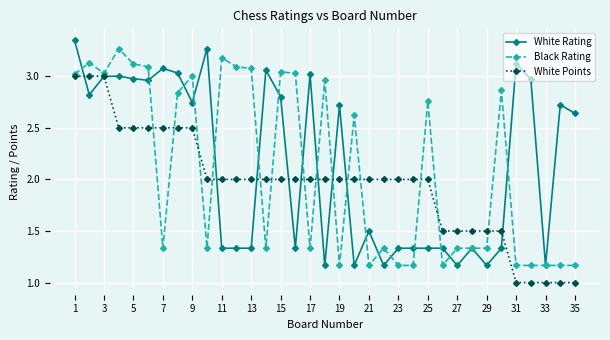

List the series in order of their overall mean, highest first.

White Rating, Black Rating, White Points